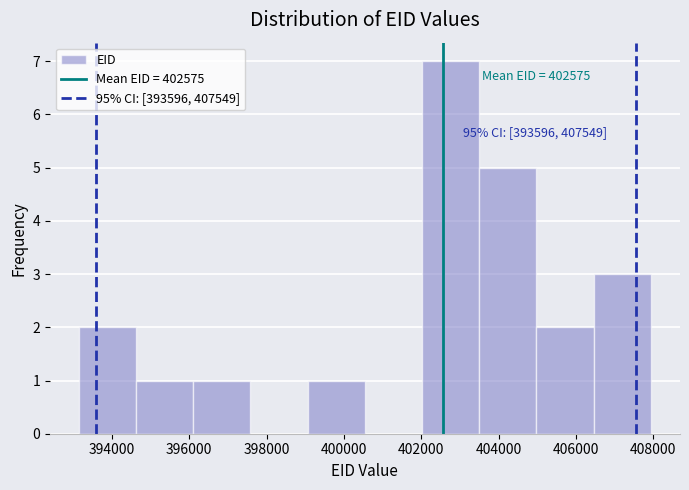

Which range on the x-axis has the tallest bar?

402000 to 403600